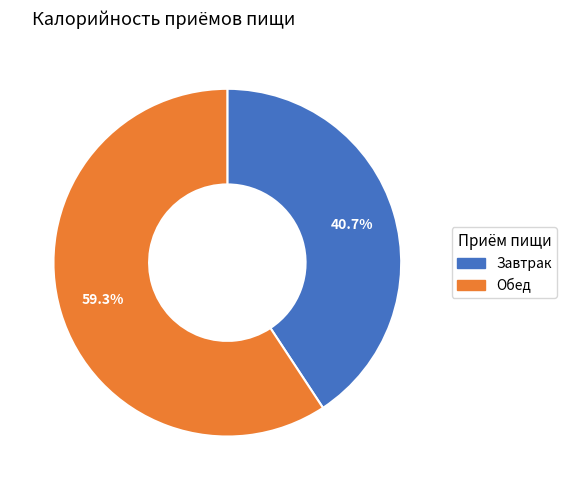

Which slice is the largest?

Обед